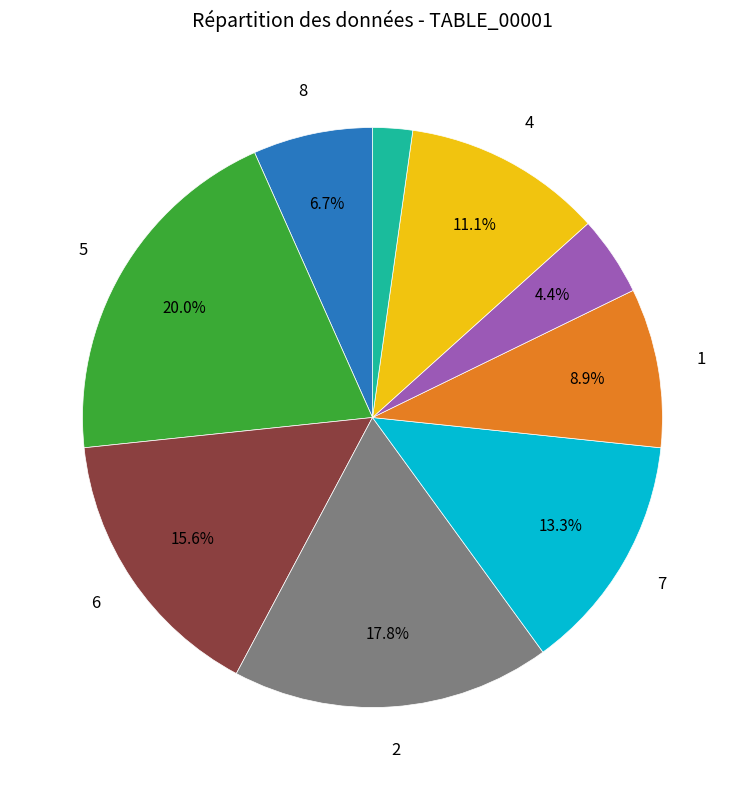

Is there any slice that represents more than half of the pie?

No